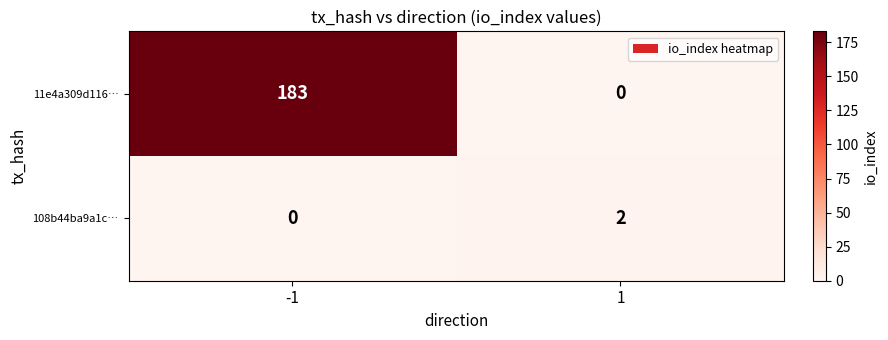

At which category does the chart reach its peak across all series?

-1